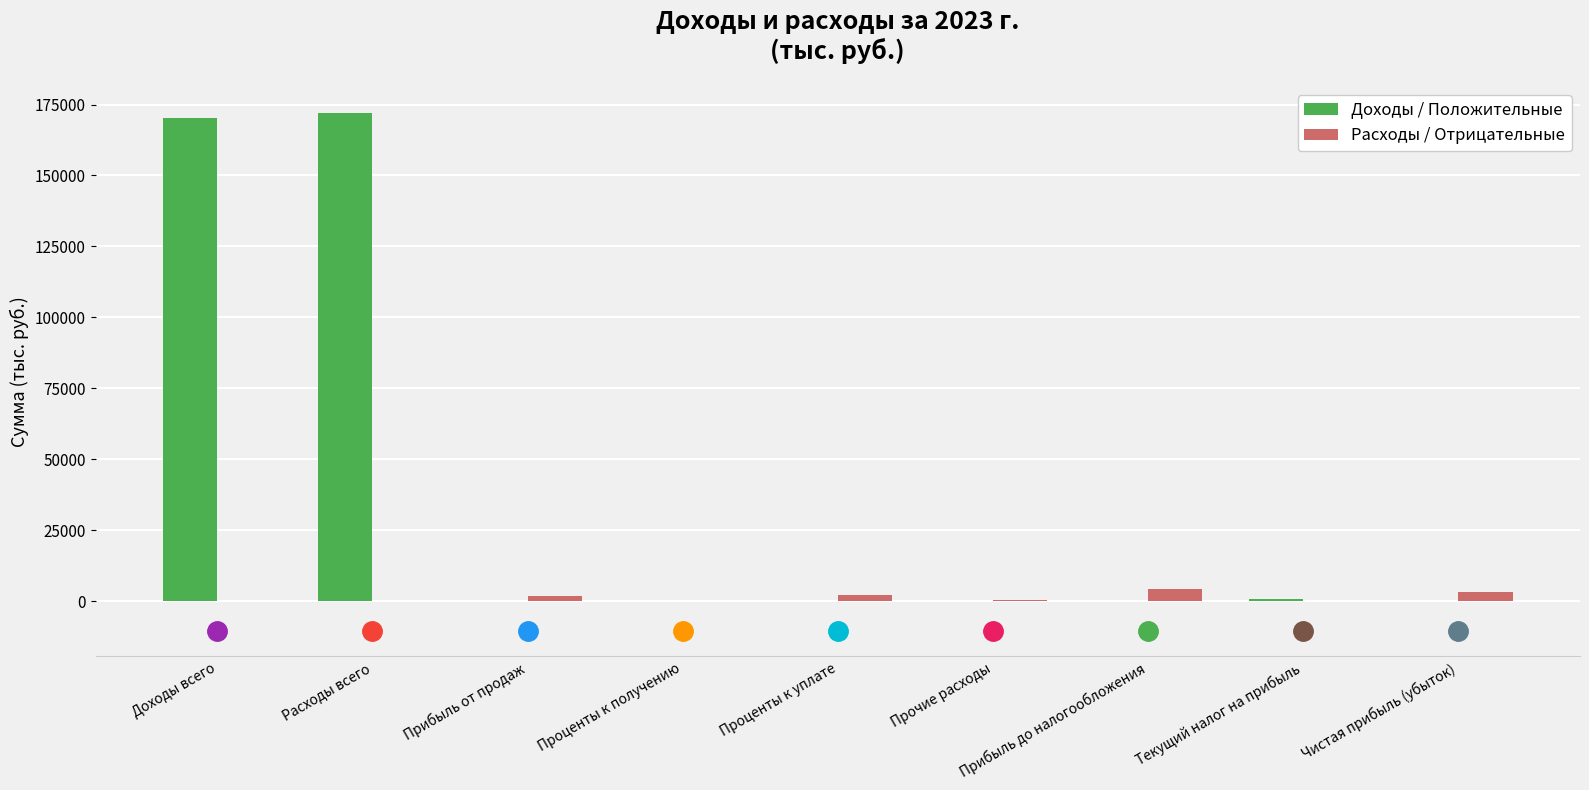

The Доходы / Положительные series shows 0.0 at Прибыль до налогообложения. True or false?

True